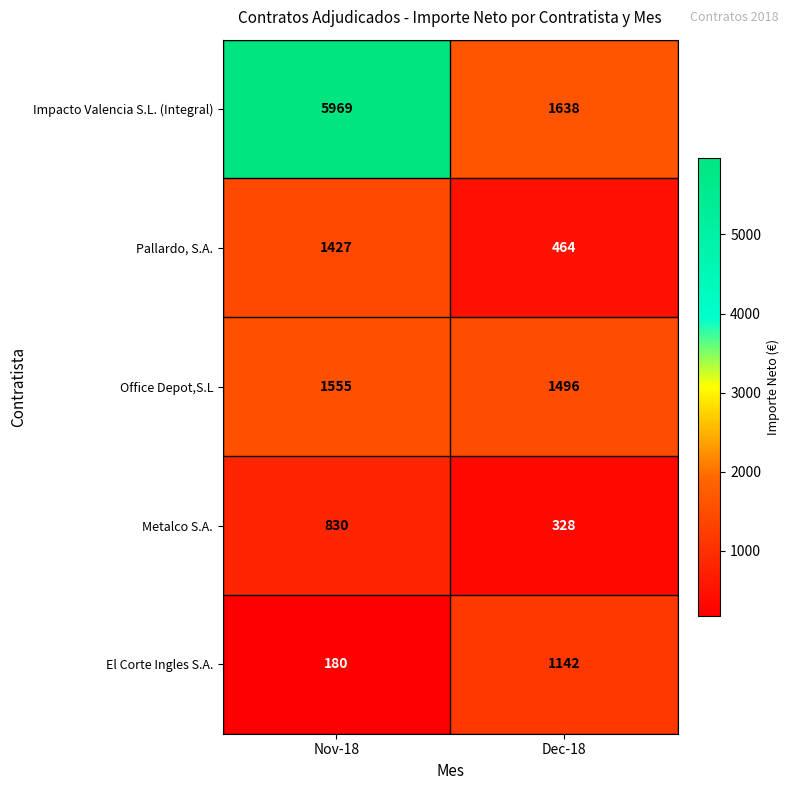

What is the difference between the maximum and minimum values in the Pallardo, S.A. series?

963